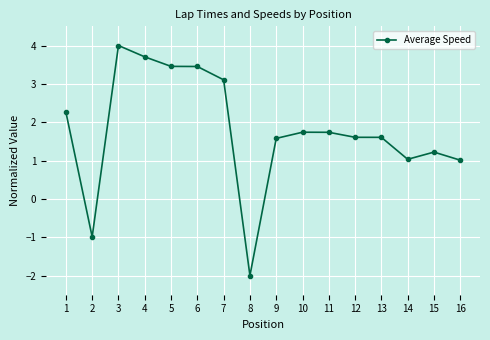

Does the chart have visible grid lines?

Yes